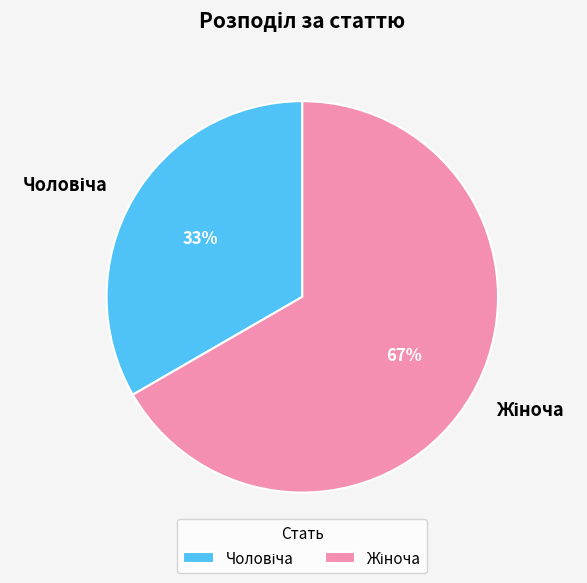

Is there any slice that represents more than half of the pie?

Yes